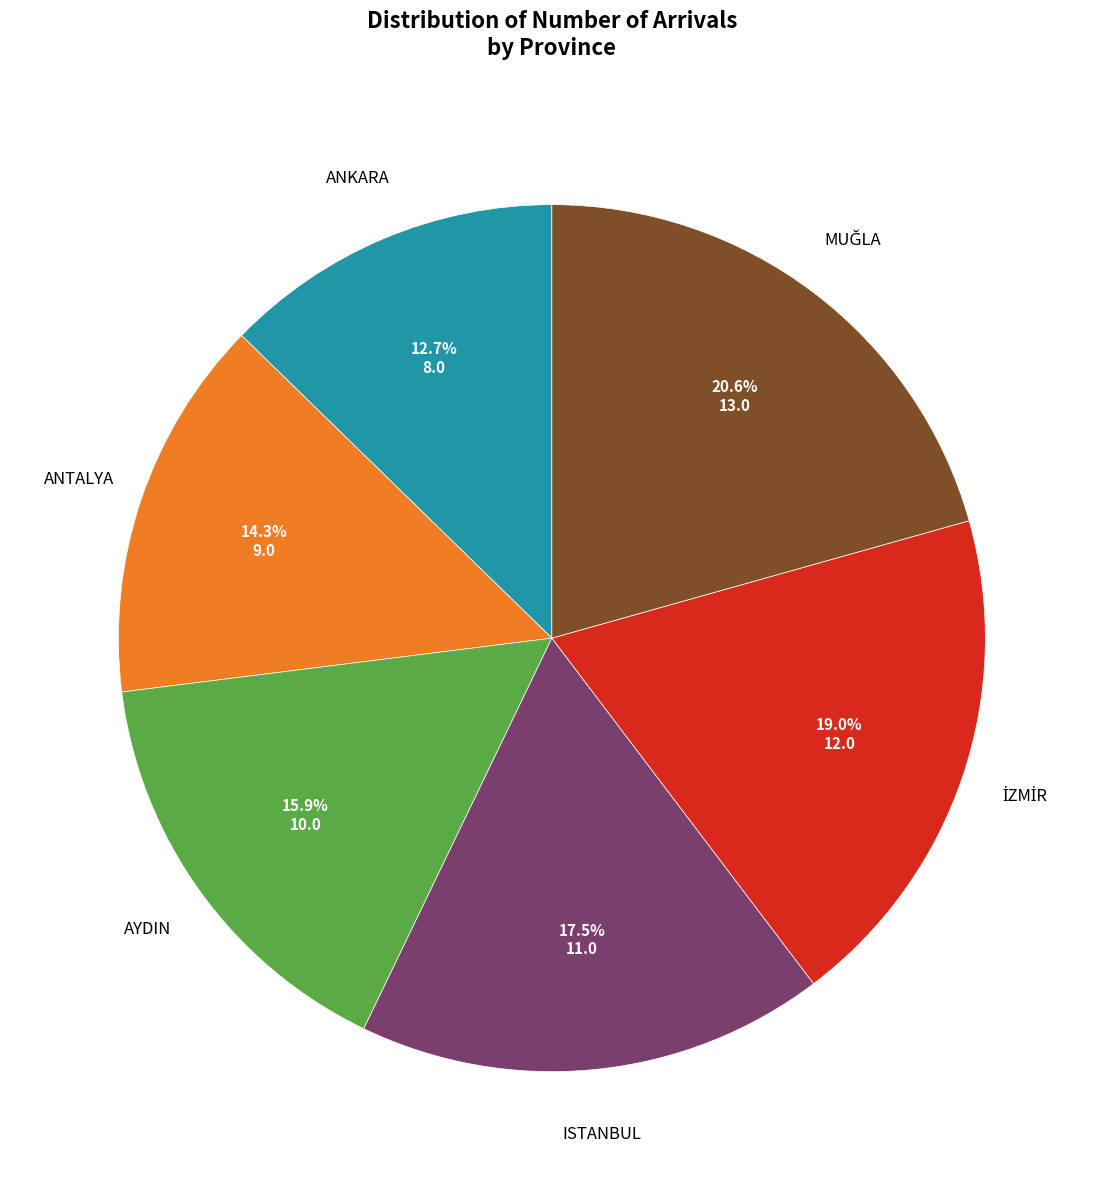

Is there any slice that represents more than half of the pie?

No